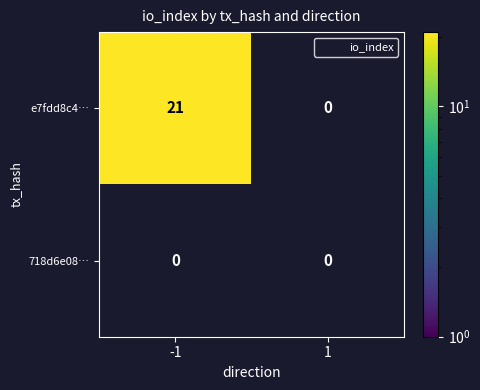

Reading left to right, list all the values displayed in this chart.

e7fdd8c4a90ada5c8d1b2f212b1e7f867e557f3: 21	0
718d6e088c8b505d8059f6049b50d5a0efee5f0: 0	0